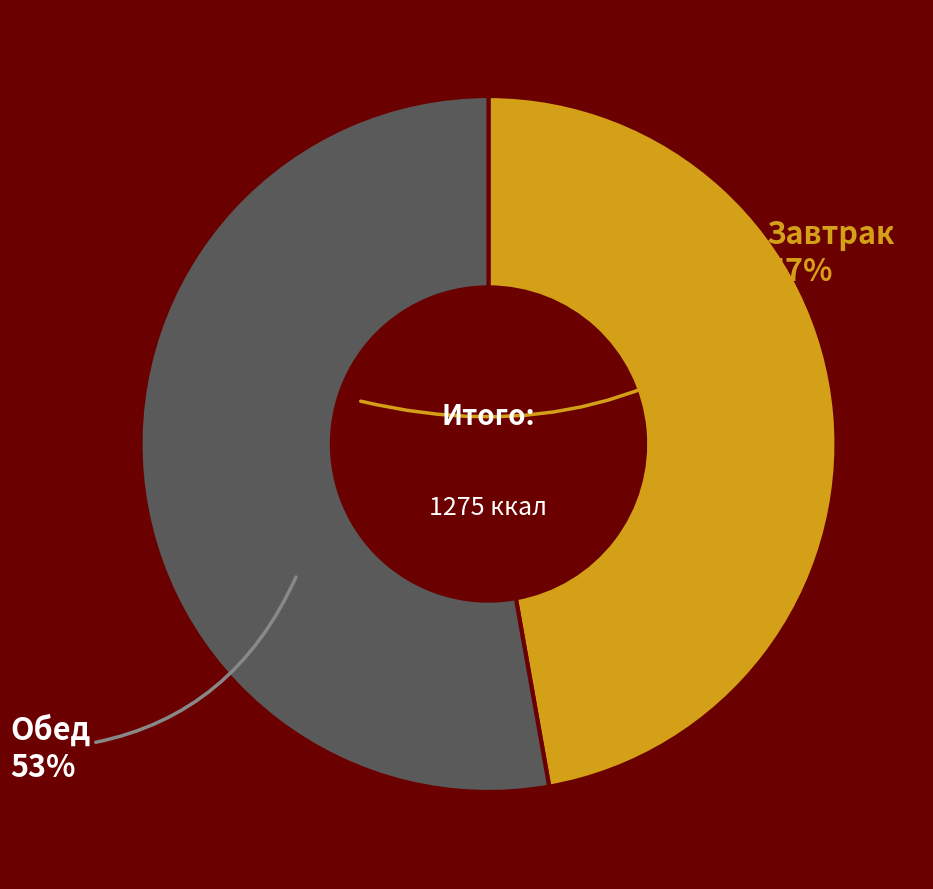

Does any single category account for the majority?

Yes